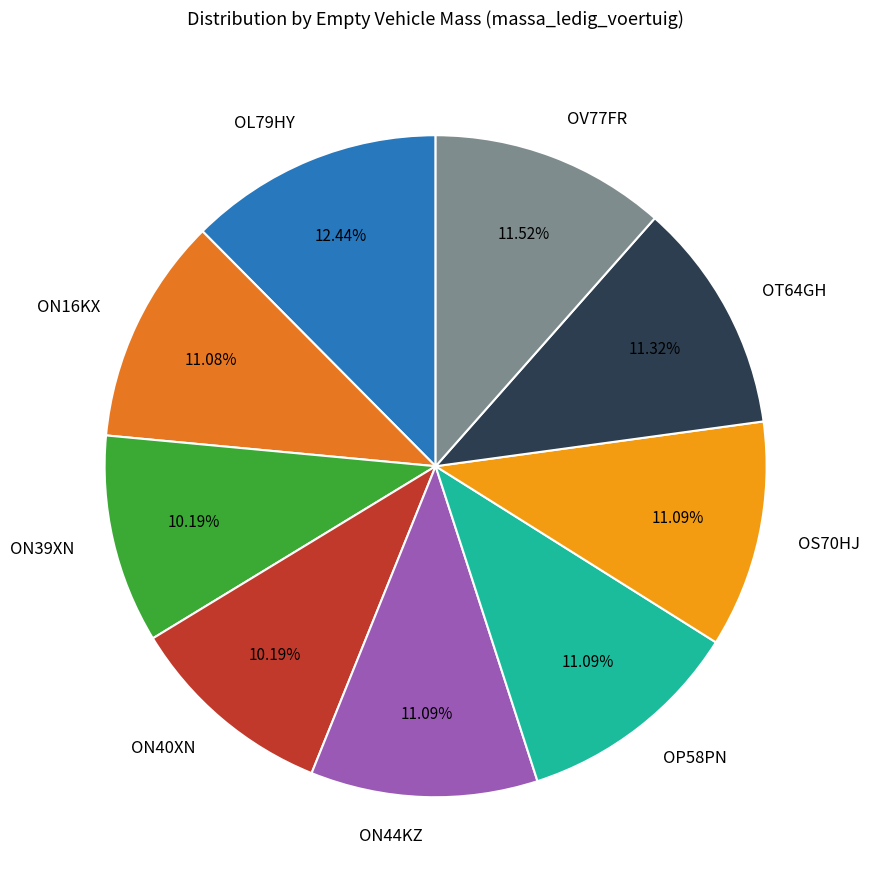

The OT64GH slice represents 11% of the pie. True or false?

True